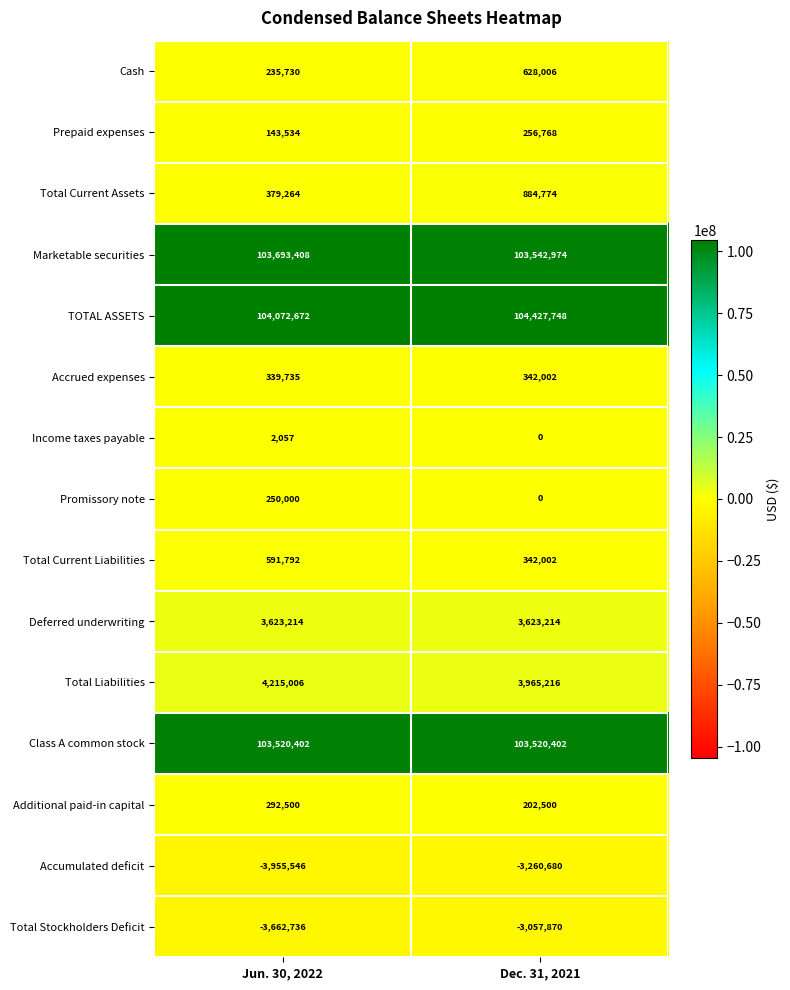

True or false: Total Stockholders Deficit has a value of -1290248 at Dec. 31, 2021.

False